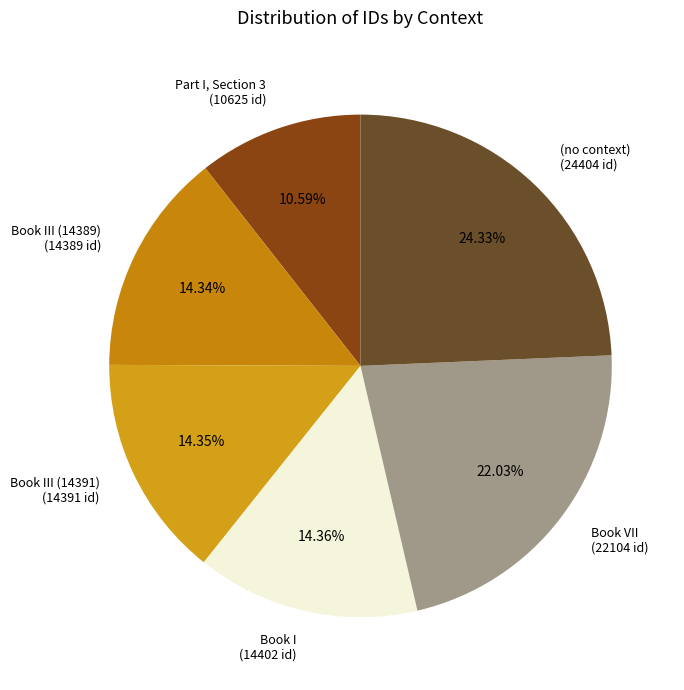

Count the number of slices in the pie.

6